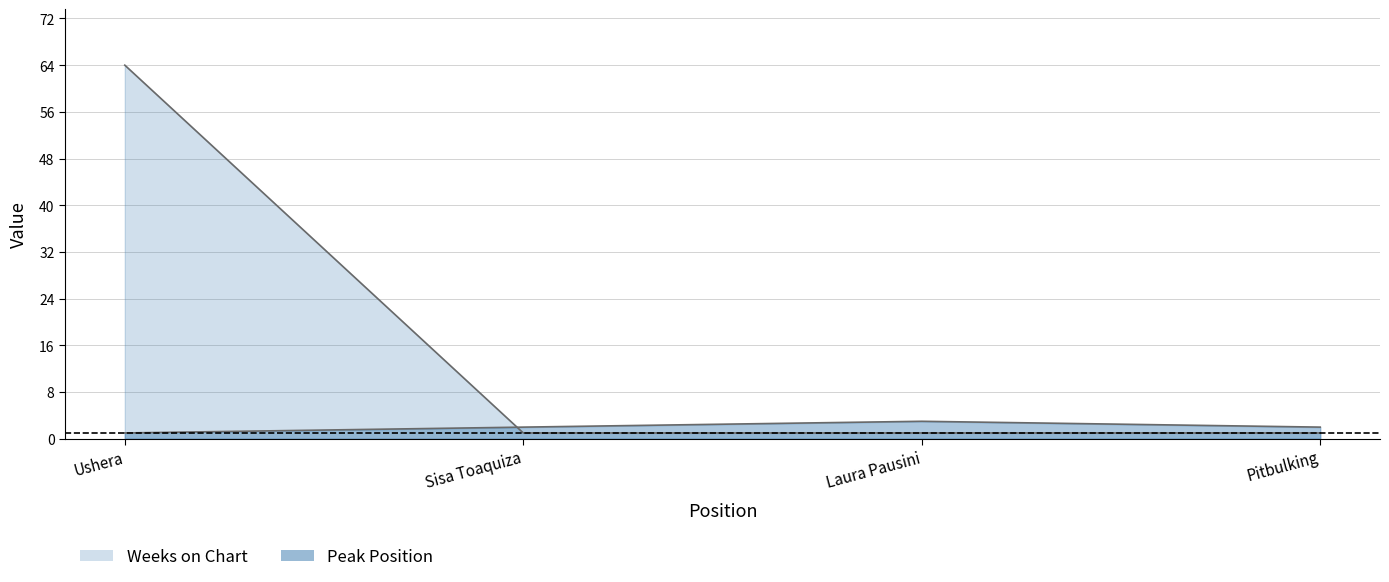

True or false: Weeks on Chart and Peak Position cross at least once.

True